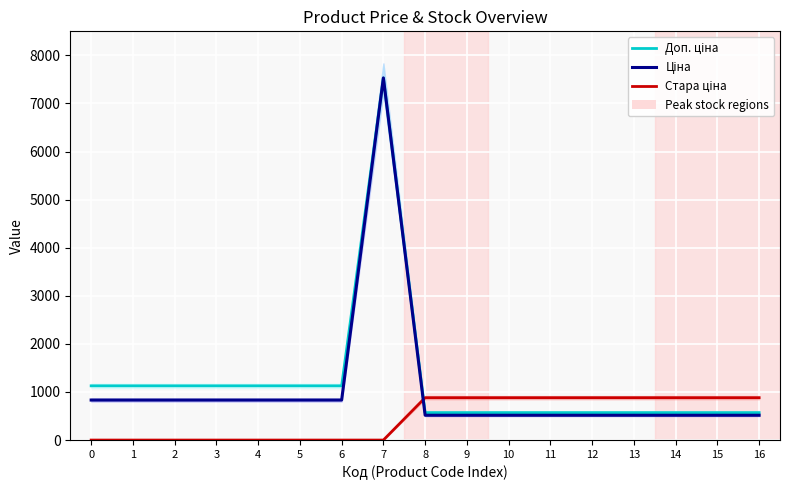

Reading left to right, list all the values displayed in this chart.

Доп. ціна: 0=1128.0	1=1128.0	2=1128.0	3=1128.0	4=1128.0	5=1128.0	6=1128.0	7=7530.7	8=571.0	9=571.0	10=571.0	11=571.0	12=571.0	13=571.0	14=571.0	15=571.0	16=571.0
Ціна: 0=832.4	1=832.4	2=832.4	3=832.4	4=832.4	5=832.4	6=832.4	7=7530.7	8=515.8	9=515.8	10=515.8	11=515.8	12=515.8	13=515.8	14=515.8	15=515.8	16=515.8
Стара ціна: 0=0.0	1=0.0	2=0.0	3=0.0	4=0.0	5=0.0	6=0.0	7=0.0	8=881.1	9=881.1	10=881.1	11=881.1	12=881.1	13=881.1	14=881.1	15=881.1	16=881.1